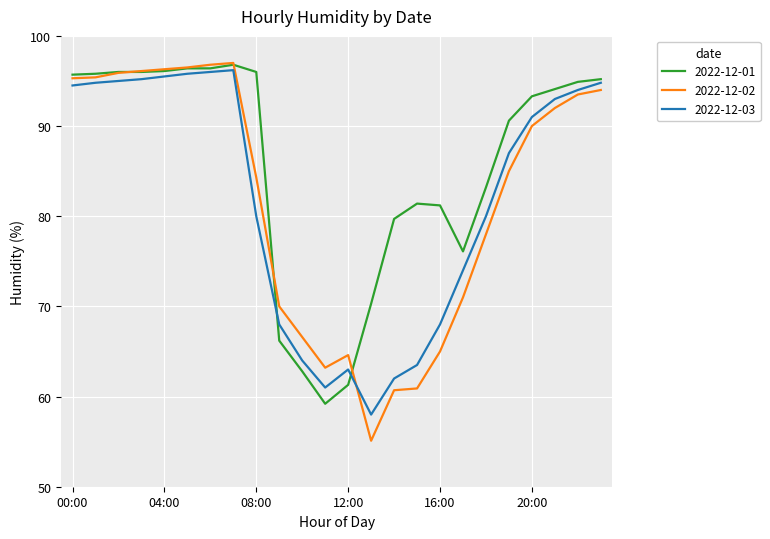

What is the smallest value displayed?

55.1